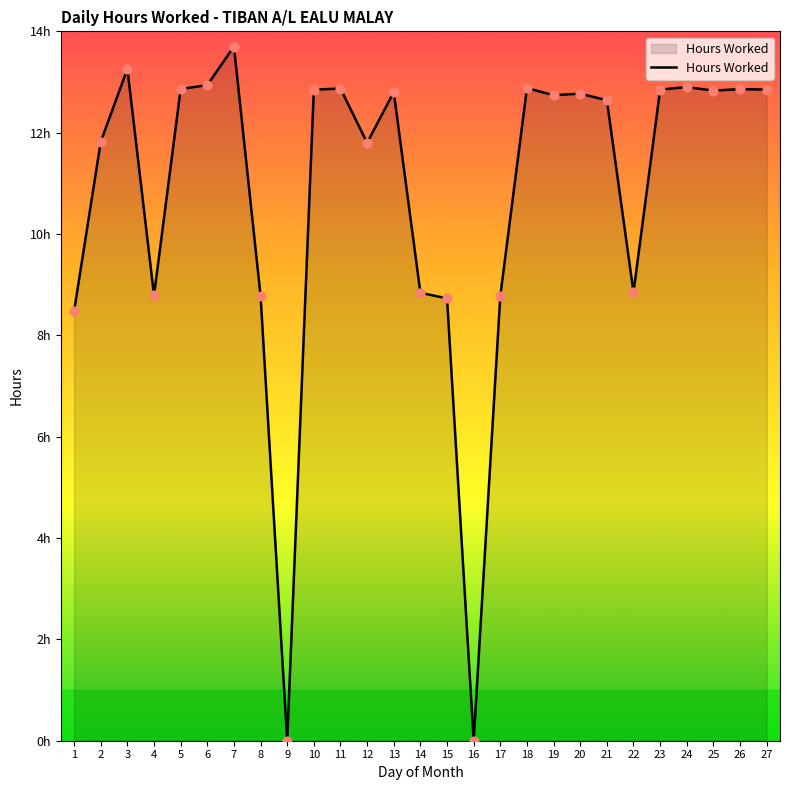

Approximately how many times larger is the value at 1 compared to 21?

0.7